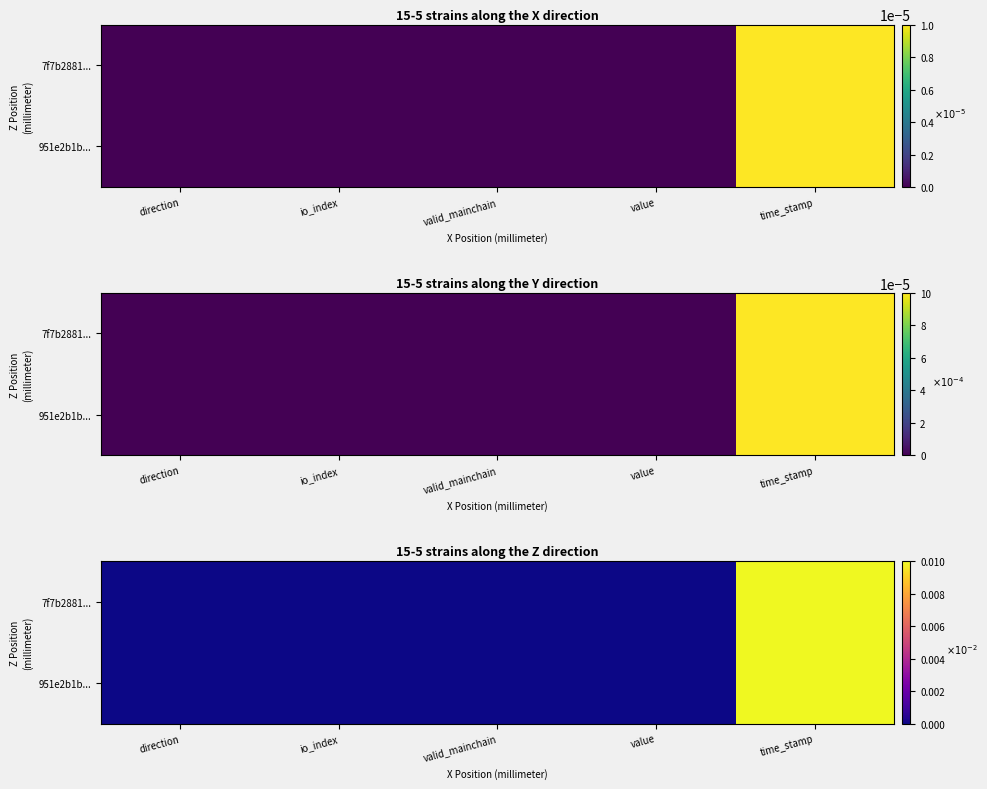

Count the number of categories in the chart.

5